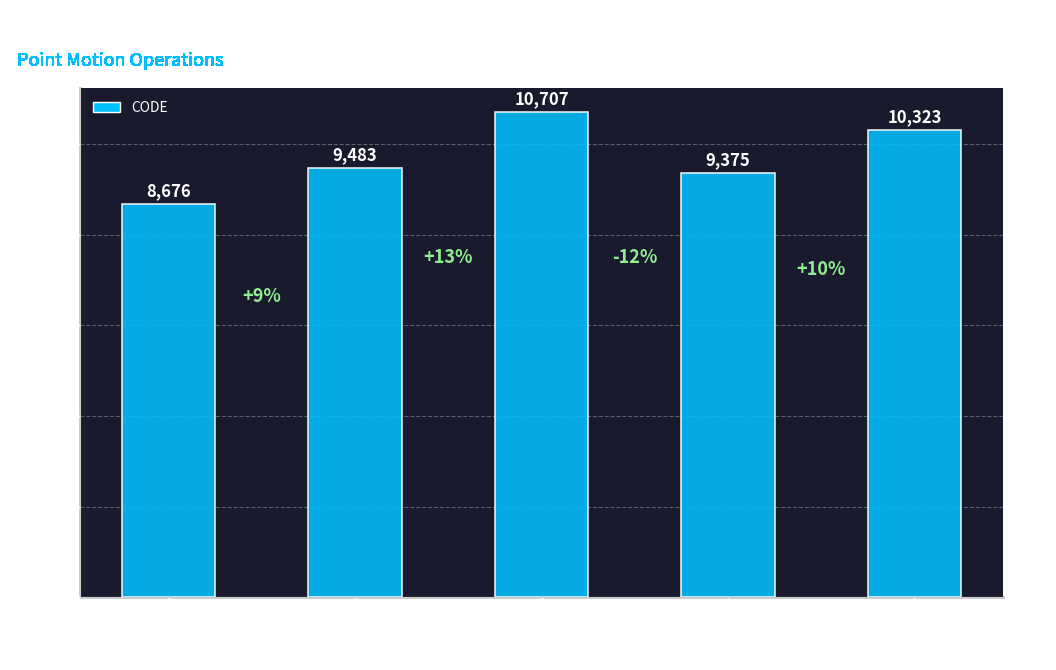

Reading left to right, what are all the values shown in this chart?

8676	9483	10707	9375	10323